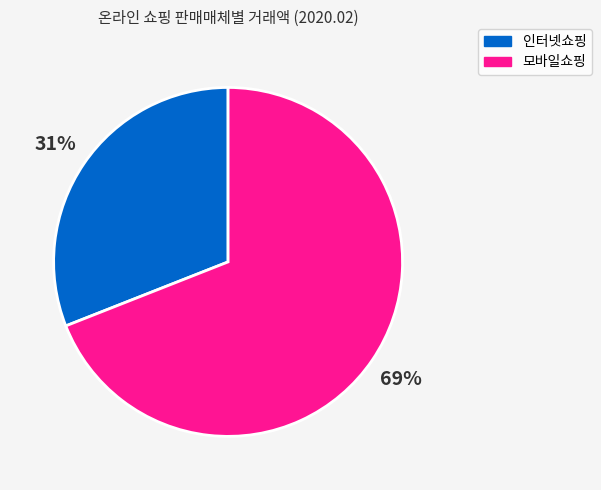

How many segments does this pie chart have?

2